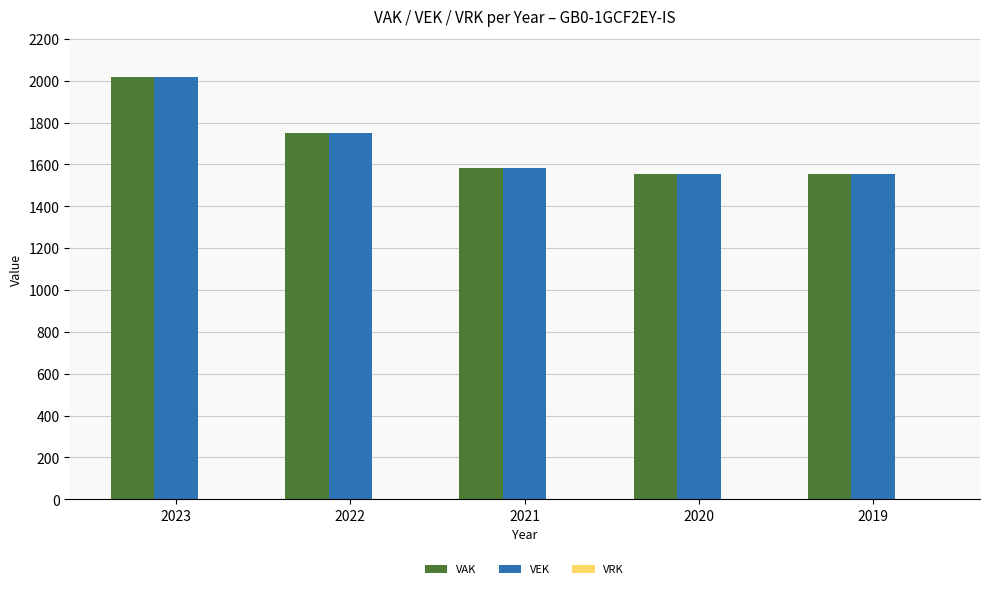

How many series are shown in this chart?

2